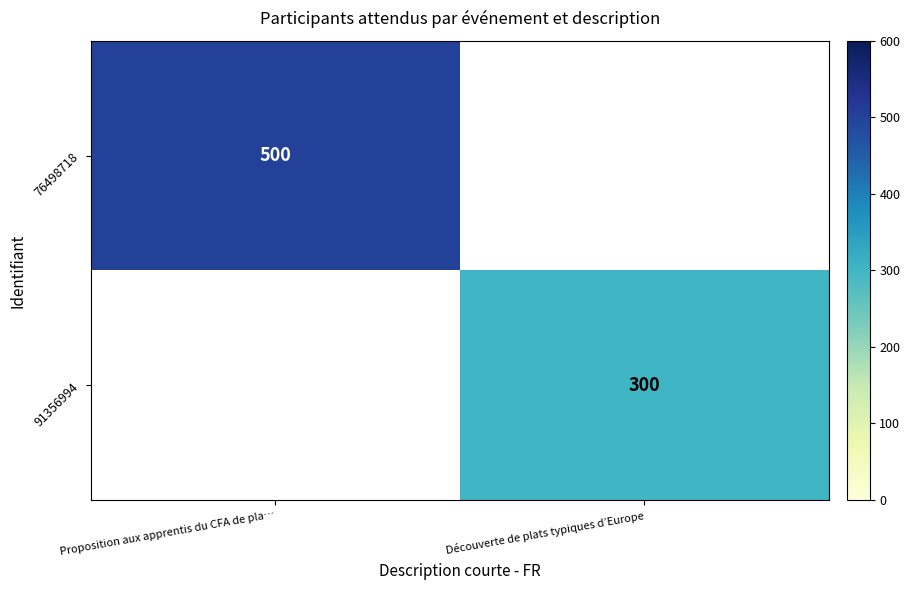

Count the number of data series in this chart.

2